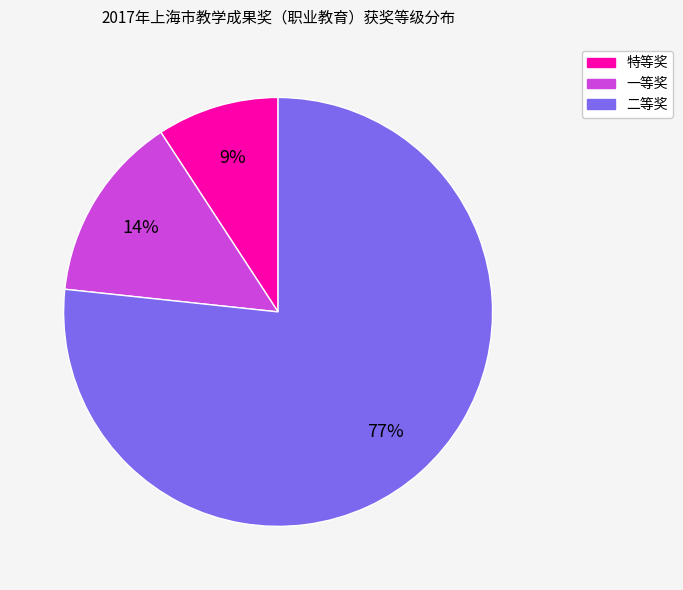

Is the sum of 一等奖 and 二等奖 greater than half?

Yes